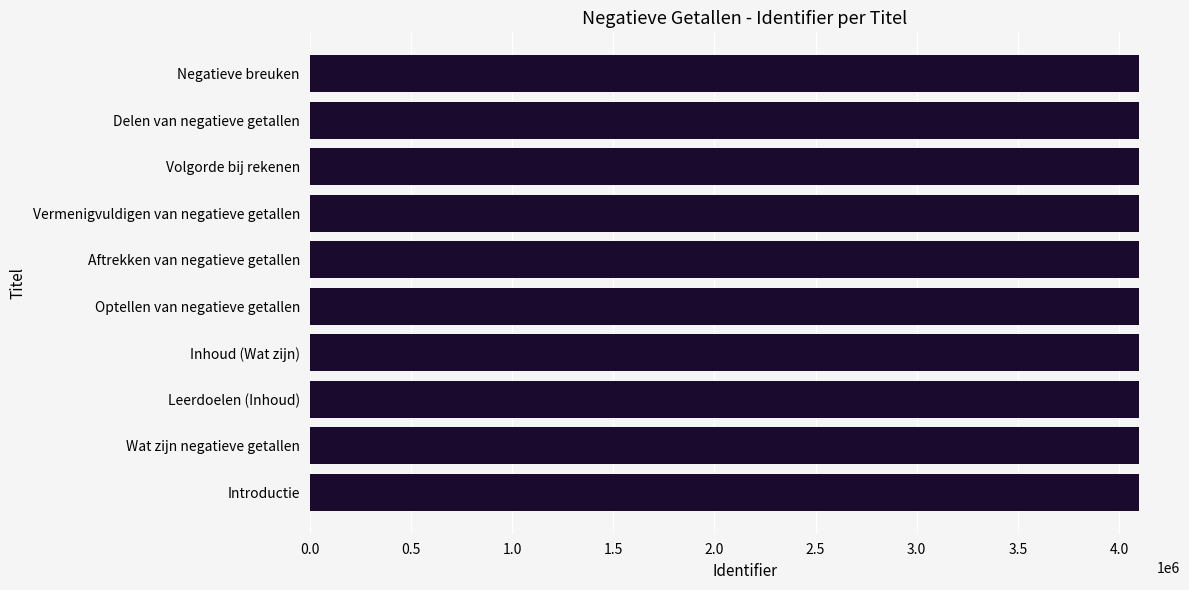

True or false: the data shows 4096054 at Vermenigvuldigen van negatieve getallen.

True